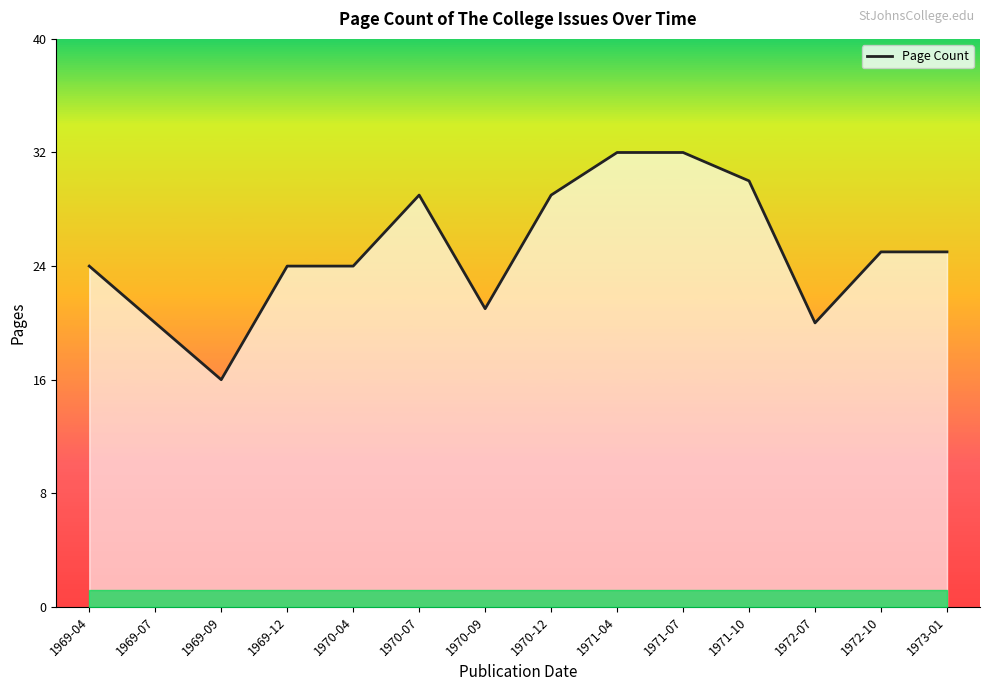

The value at 1970-07 is 29. True or false?

True